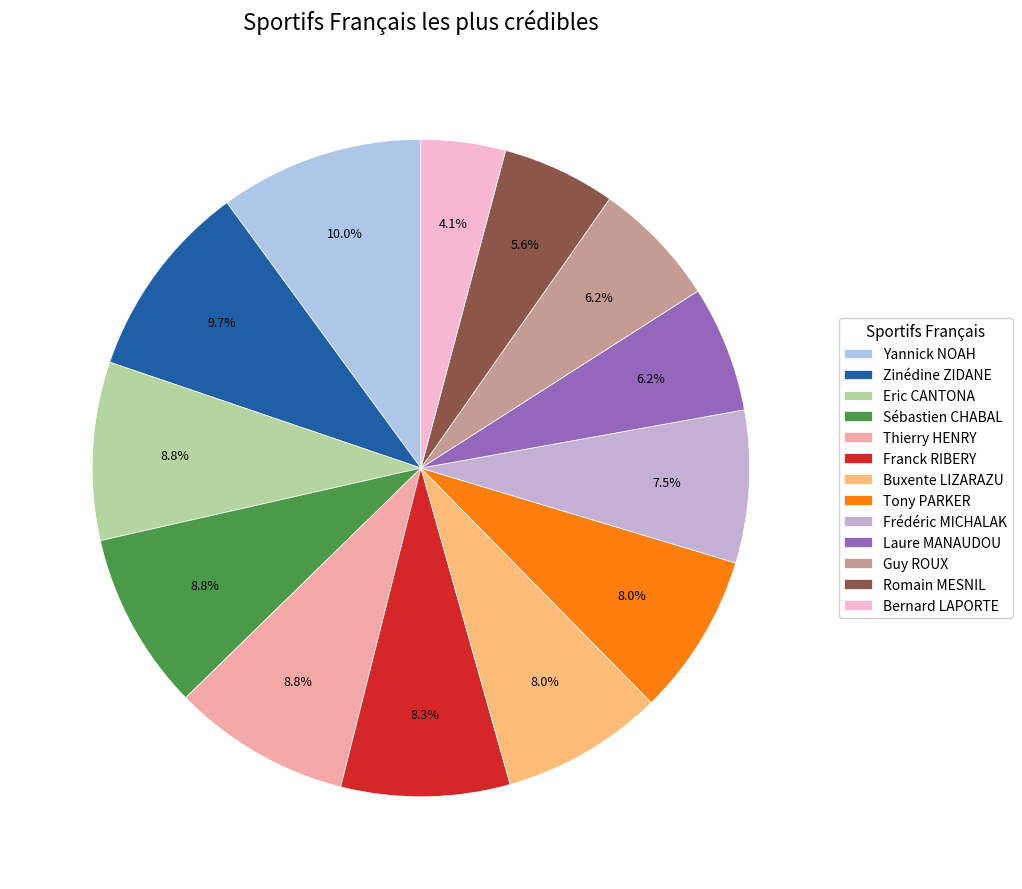

Approximately how many times larger is the value at Laure MANAUDOU compared to Guy ROUX?

1.0